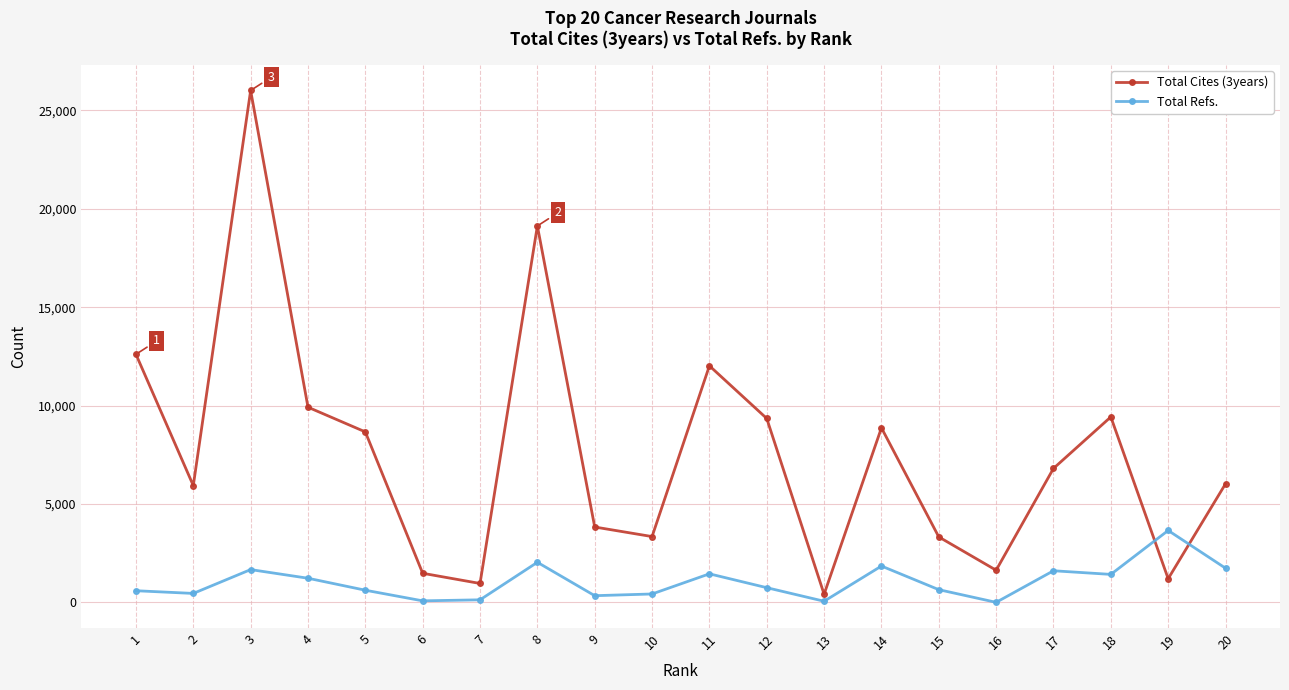

True or false: Total Refs. has more than 0 interior local peaks.

True